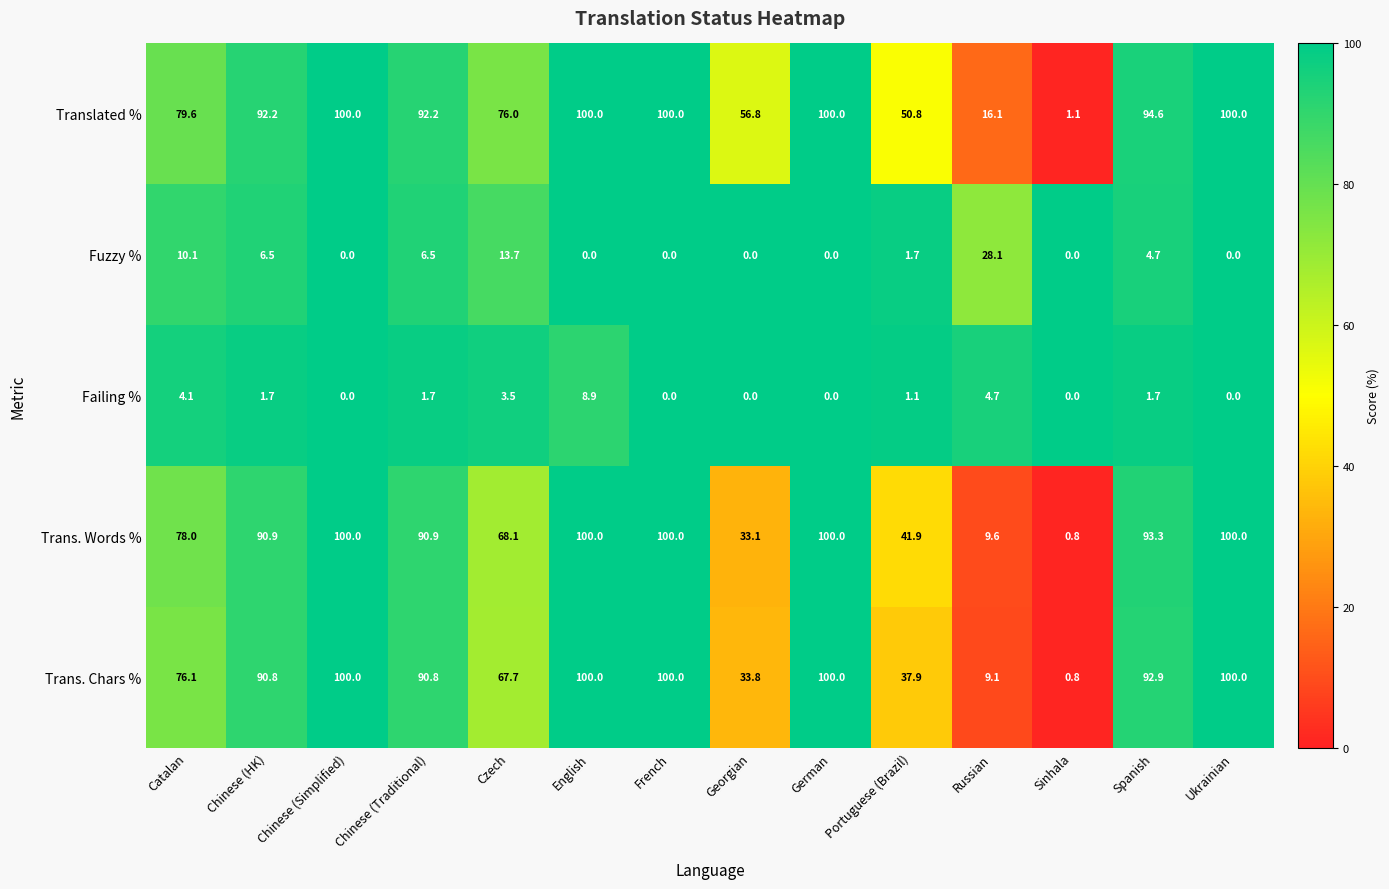

How many data points in Trans. Words % are above 90?

8